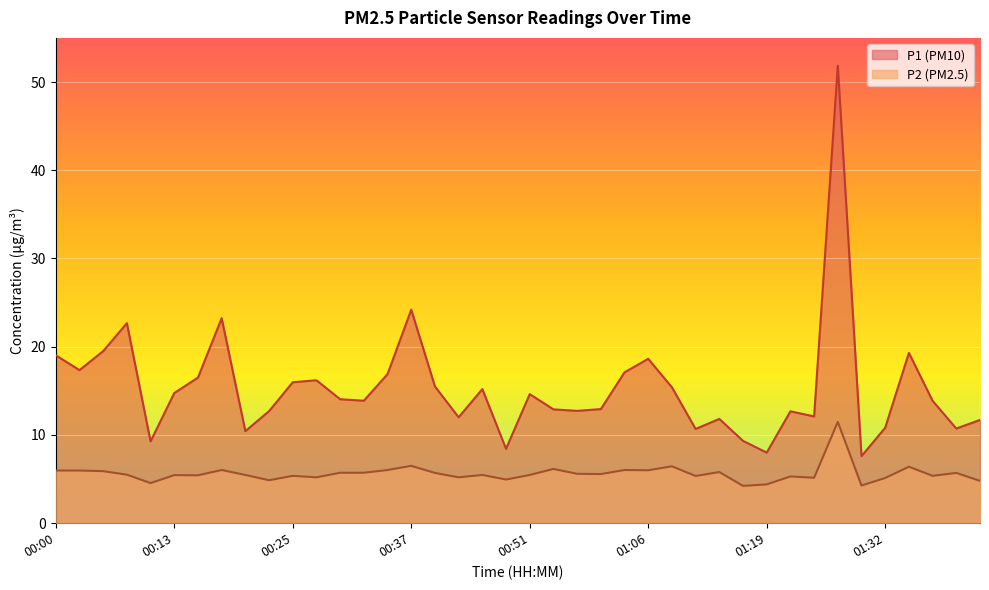

At which label does P2 reach its minimum?

01:17